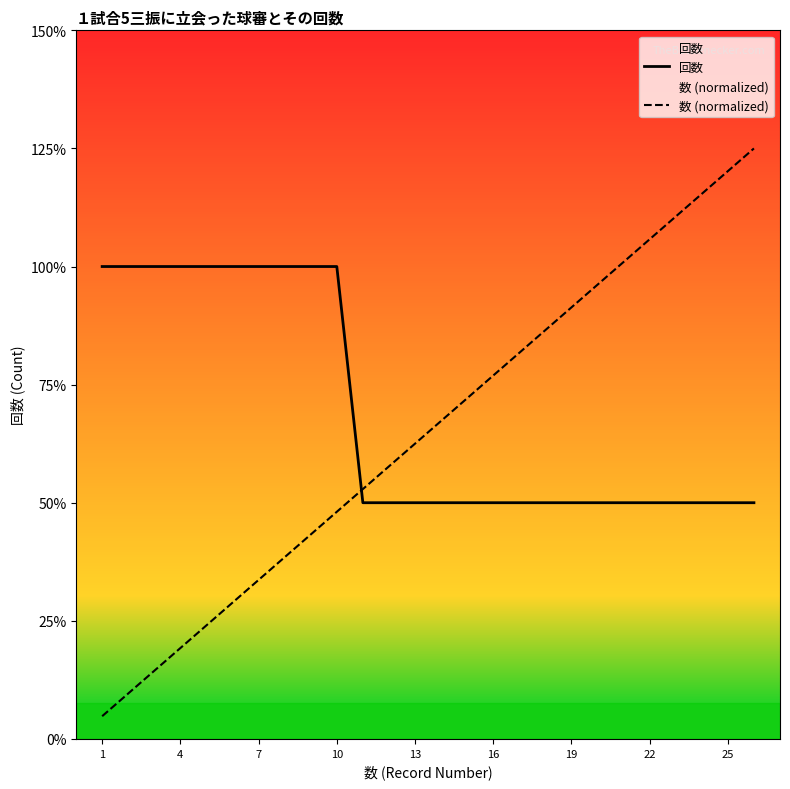

Reading left to right, extract all data points from this chart.

回数: 2.0	2.0	2.0	2.0	2.0	2.0	2.0	2.0	2.0	2.0	1.0	1.0	1.0	1.0	1.0	1.0	1.0	1.0	1.0	1.0	1.0	1.0	1.0	1.0	1.0	1.0
数 (normalized): 0.1	0.2	0.3	0.4	0.5	0.6	0.7	0.8	0.9	1.0	1.1	1.2	1.2	1.3	1.4	1.5	1.6	1.7	1.8	1.9	2.0	2.1	2.2	2.3	2.4	2.5